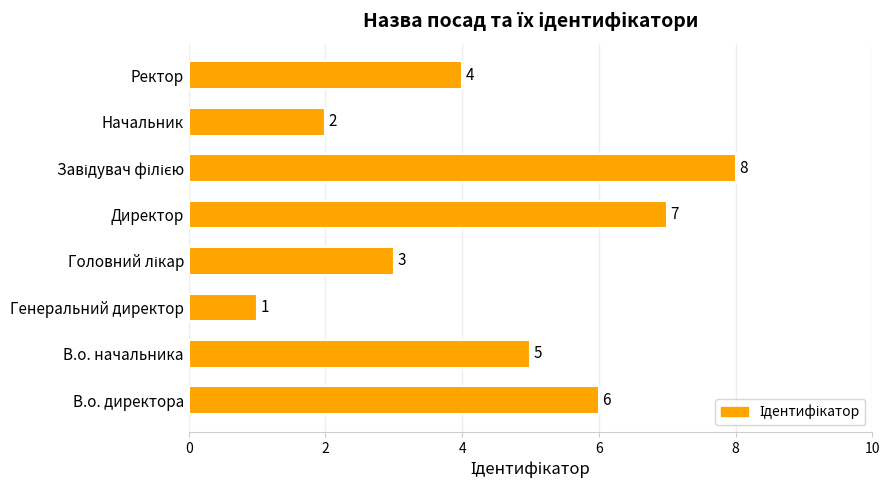

What is the change in value from Начальник to Ректор?

+2